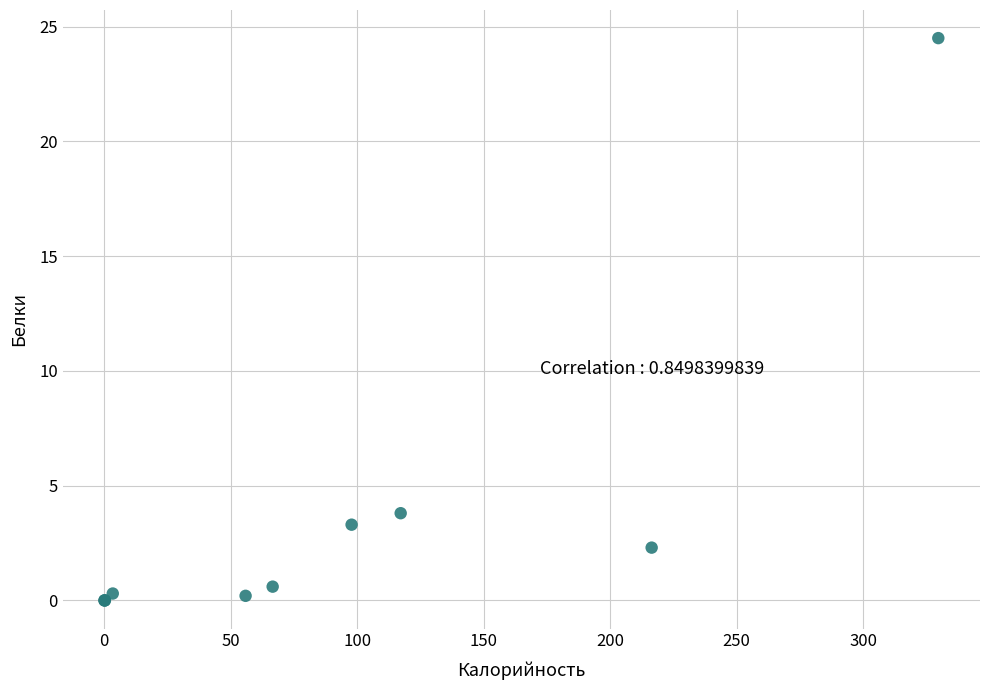

What Y value in the scatter plot is closest to 12?

3.8